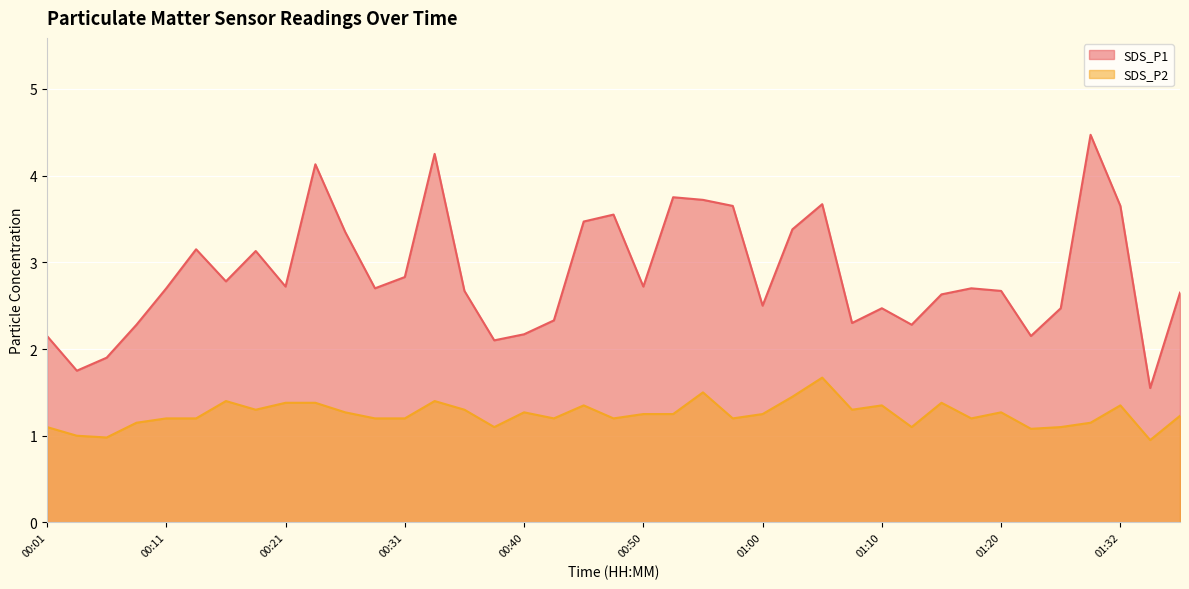

What are all the series names shown in the legend?

SDS_P1, SDS_P2